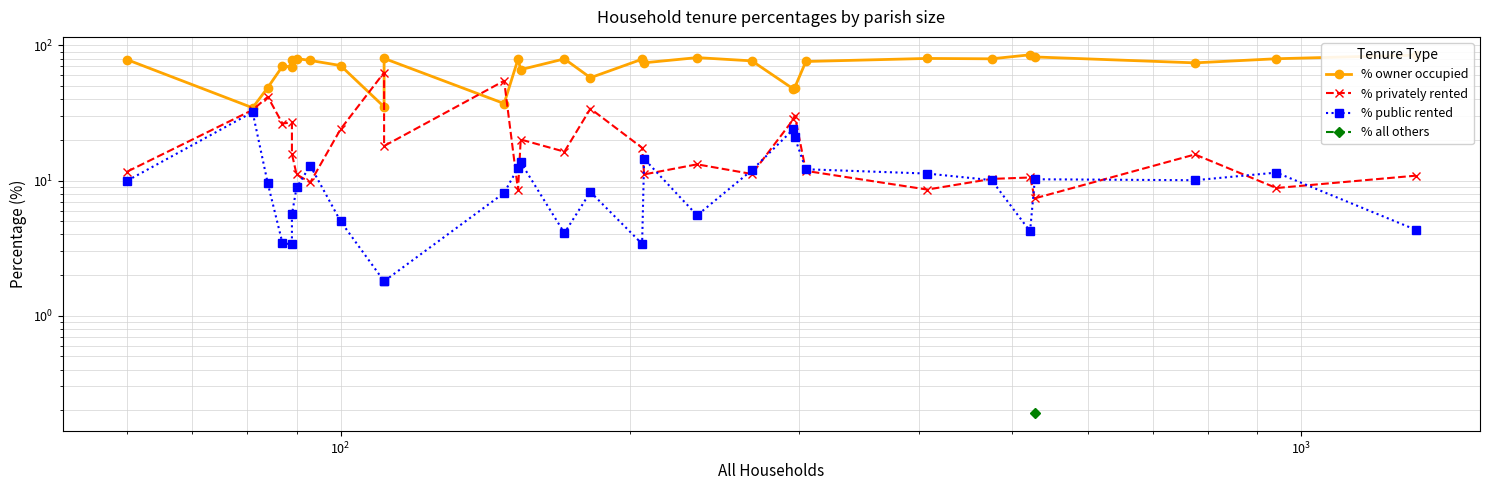

What are all the series names shown in the legend?

% owner occupied, % privately rented, % public rented, % all others